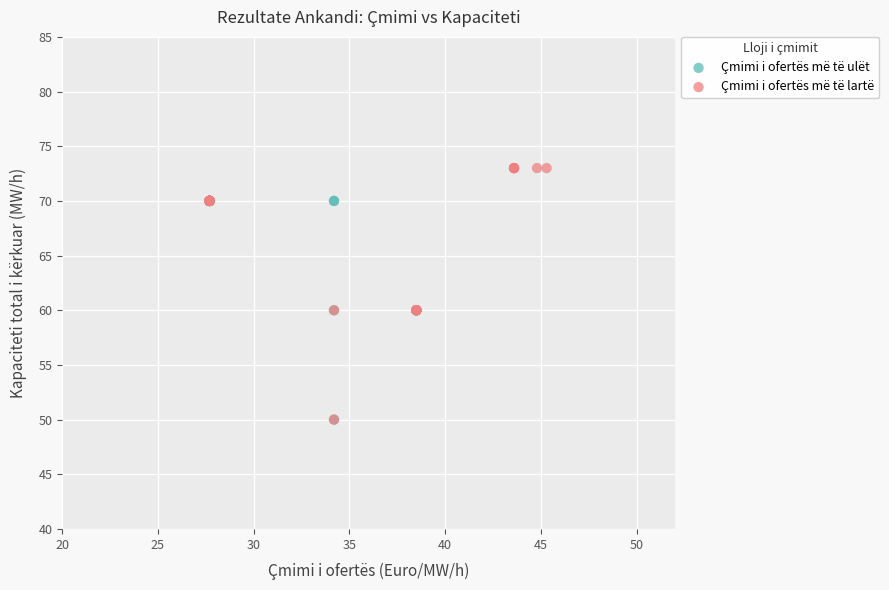

Which series has the widest spread of Y values?

Çmimi i ofertës më të lartë